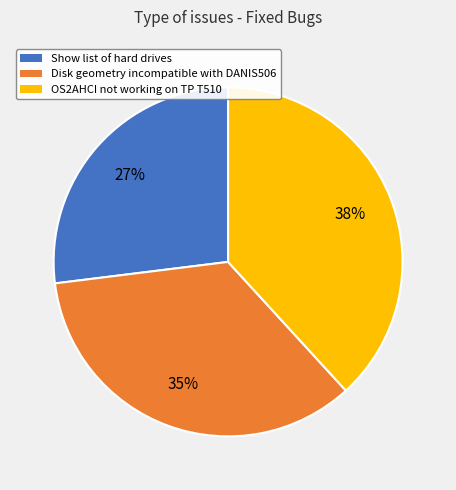

Count the number of slices in the pie.

3